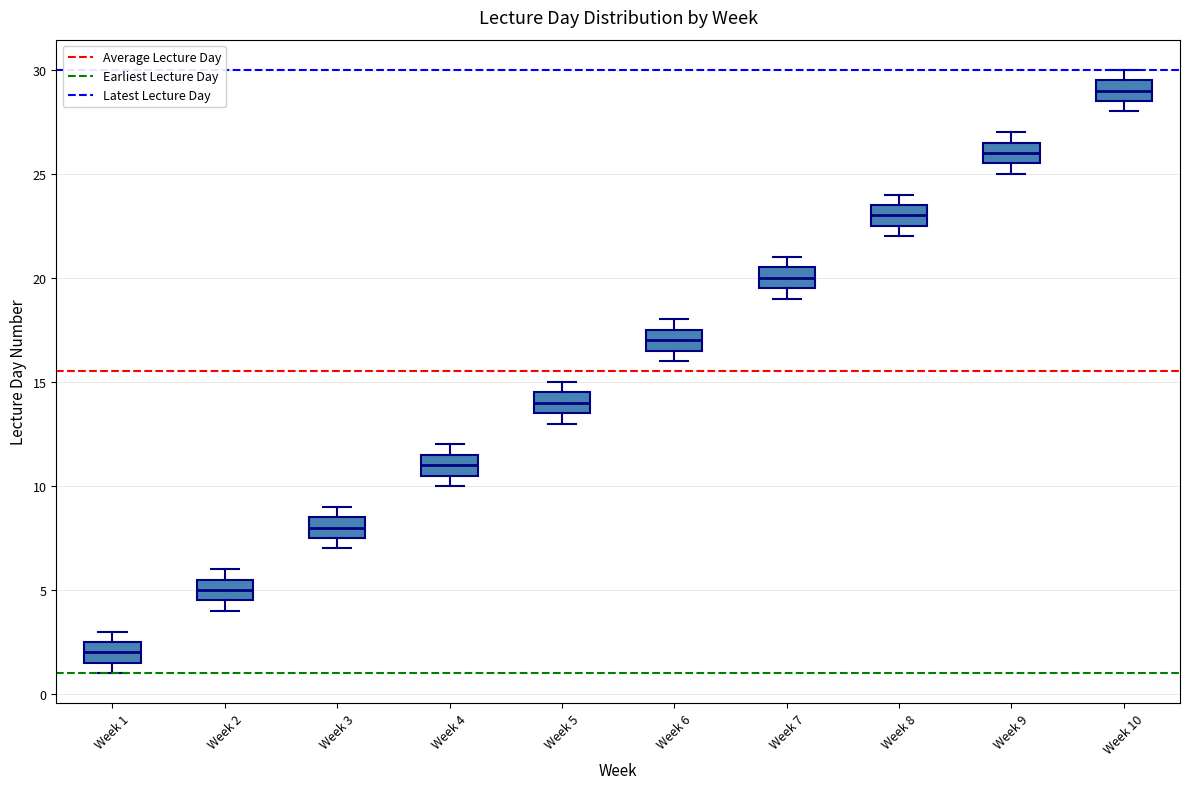

Reading left to right, read every box against the y-axis: the position of its median line, the range the box covers, and the ends of its whiskers. The values are not printed on the chart, so give them approximately, as read against the axis.

Week 1: median 2.0, box 1.5 to 2.5, whiskers 1.0 to 3.0
Week 2: median 5.0, box 4.5 to 5.5, whiskers 4.0 to 6.0
Week 3: median 8.0, box 7.5 to 8.5, whiskers 7.0 to 9.0
Week 4: median 11.0, box 10.5 to 11.5, whiskers 10.0 to 12.0
Week 5: median 14.0, box 13.5 to 14.5, whiskers 13.0 to 15.0
Week 6: median 17.0, box 16.5 to 17.5, whiskers 16.0 to 18.0
Week 7: median 20.0, box 19.5 to 20.5, whiskers 19.0 to 21.0
Week 8: median 23.0, box 22.5 to 23.5, whiskers 22.0 to 24.0
Week 9: median 26.0, box 25.5 to 26.5, whiskers 25.0 to 27.0
Week 10: median 29.0, box 28.5 to 29.5, whiskers 28.0 to 30.0